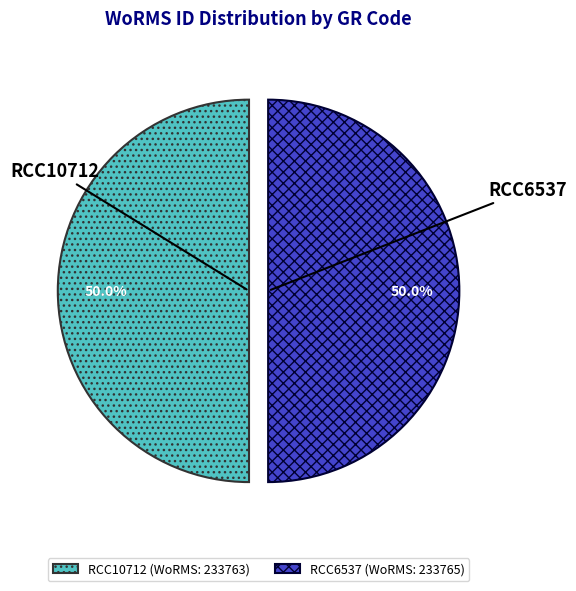

What percentage is the RCC10712 slice, to the nearest percent?

50%